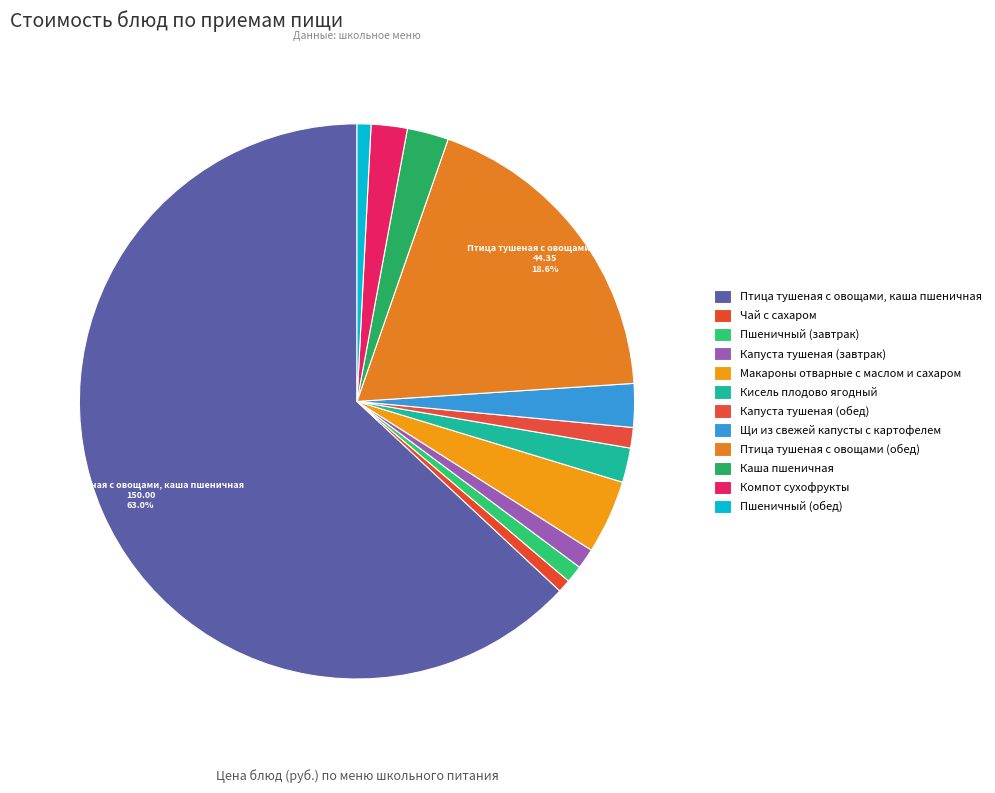

The Чай с сахаром slice represents 1% of the pie. True or false?

True